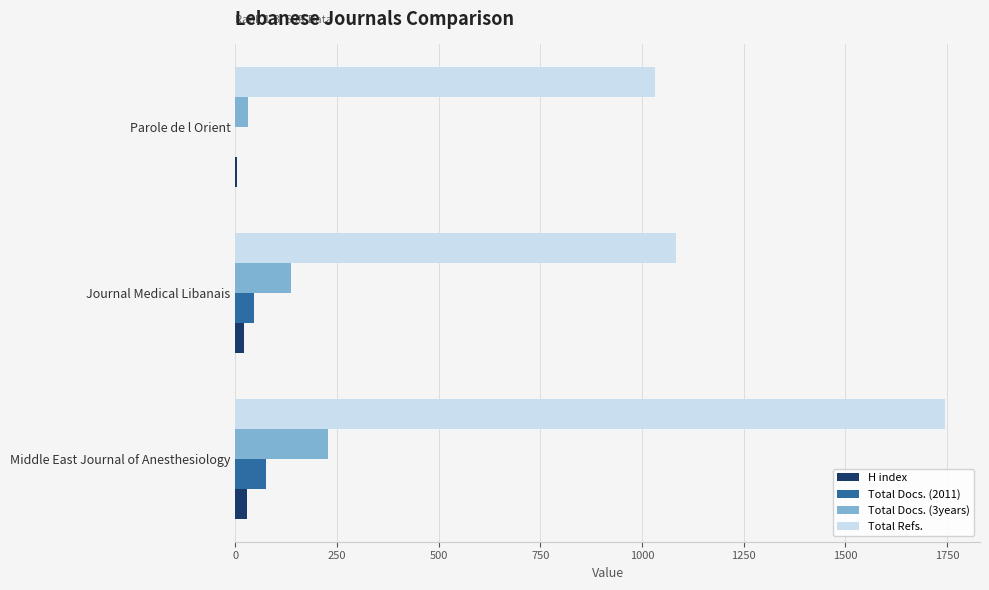

What is the sum of all H index values?

55